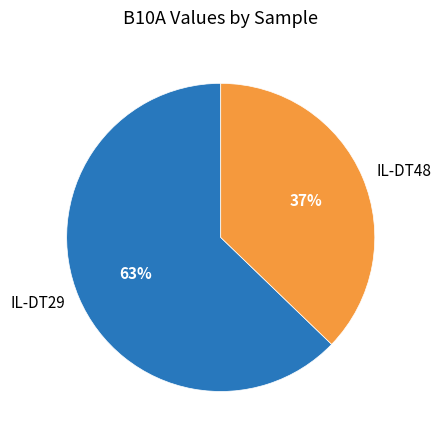

Which category has the smallest portion of the pie?

IL-DT48